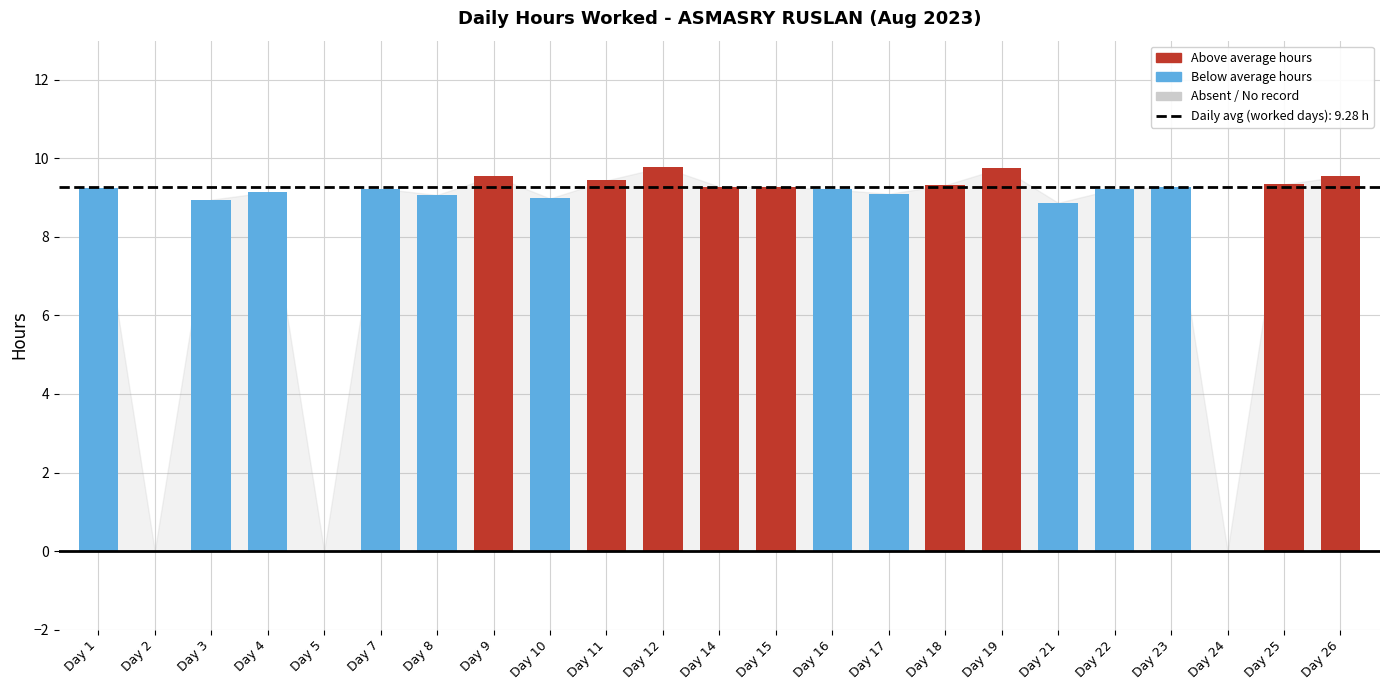

What is the sum of the values at Day 14 and Day 12?

19.1